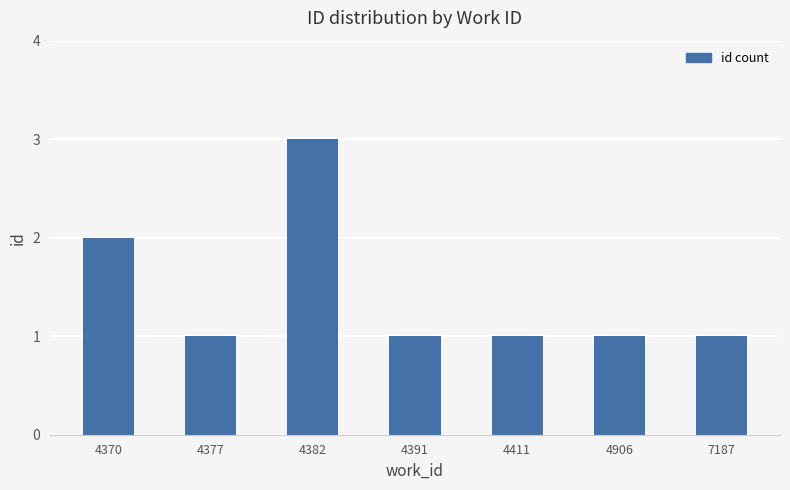

Is it true that the value at 7187 is 1?

True